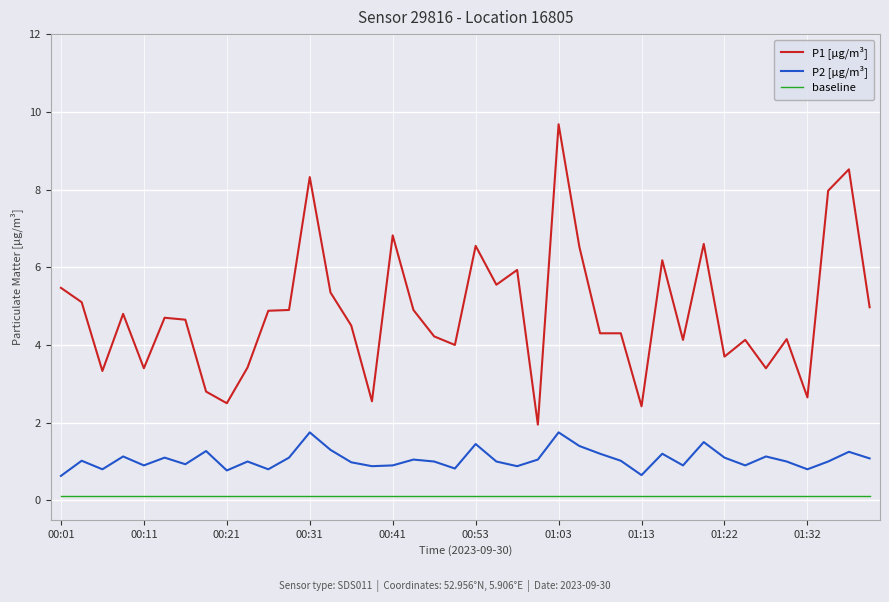

List the series in order of their peak value, lowest first.

baseline, P2 [µg/m³], P1 [µg/m³]